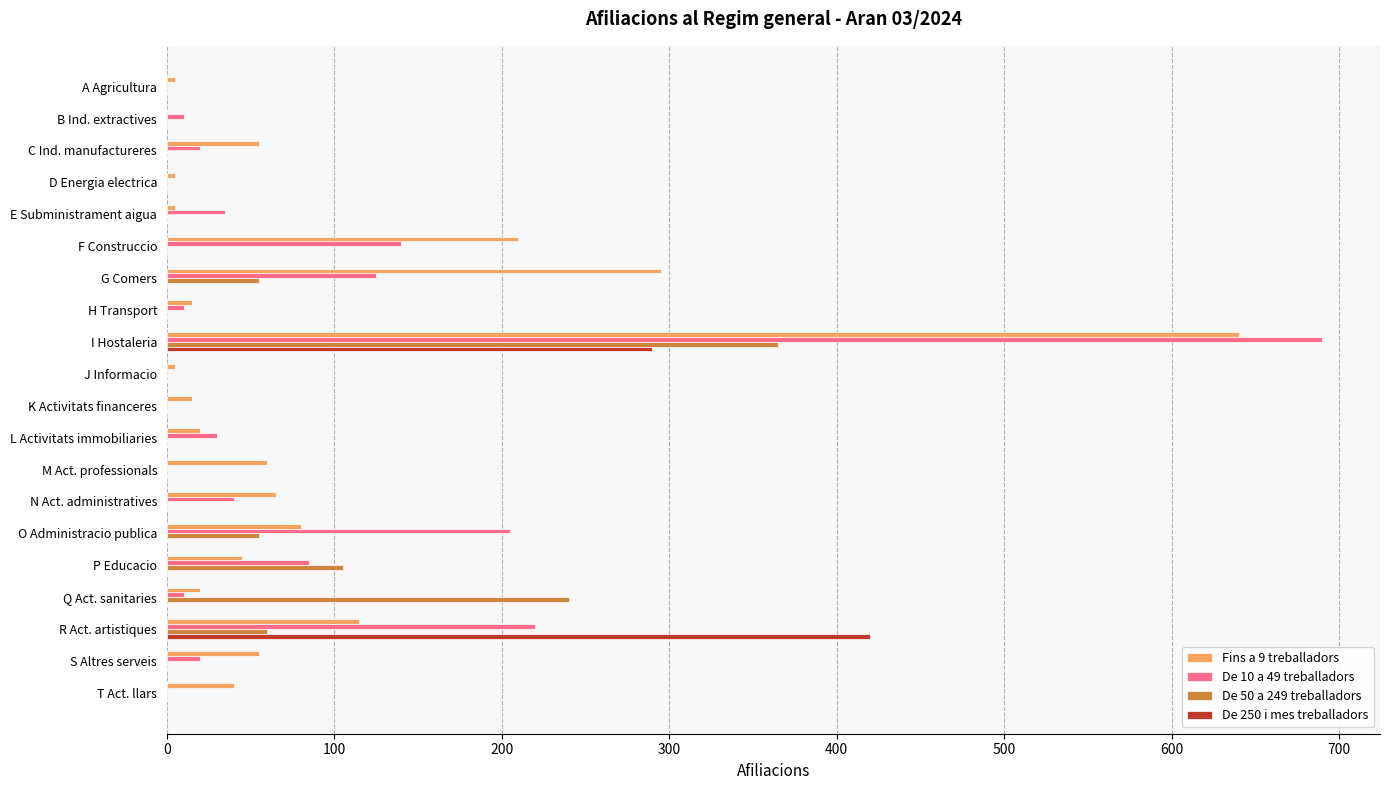

At which category is the sum across all series the highest?

I Hostaleria